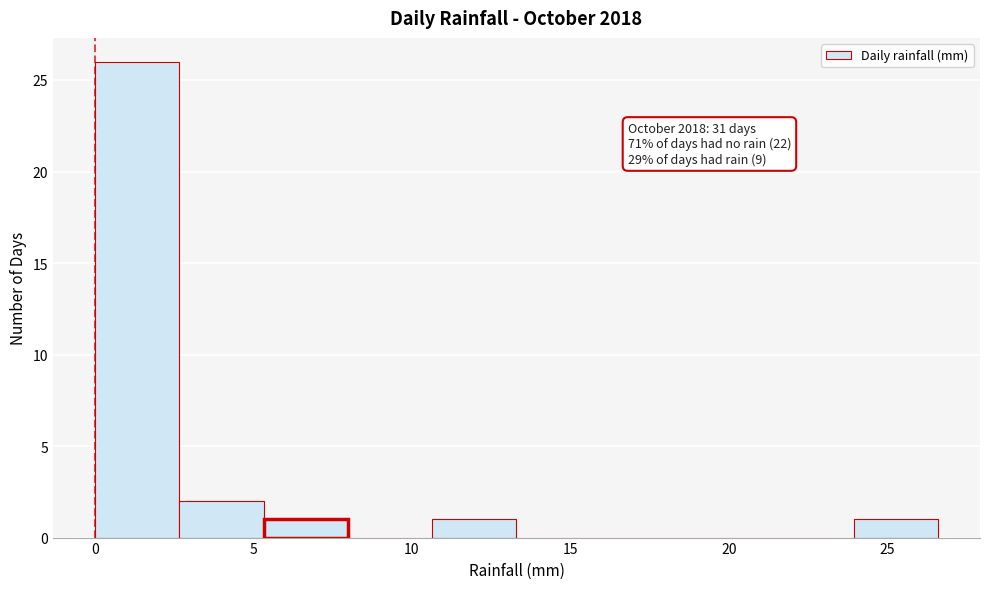

Which range on the x-axis has the tallest bar?

0.0 to 2.5